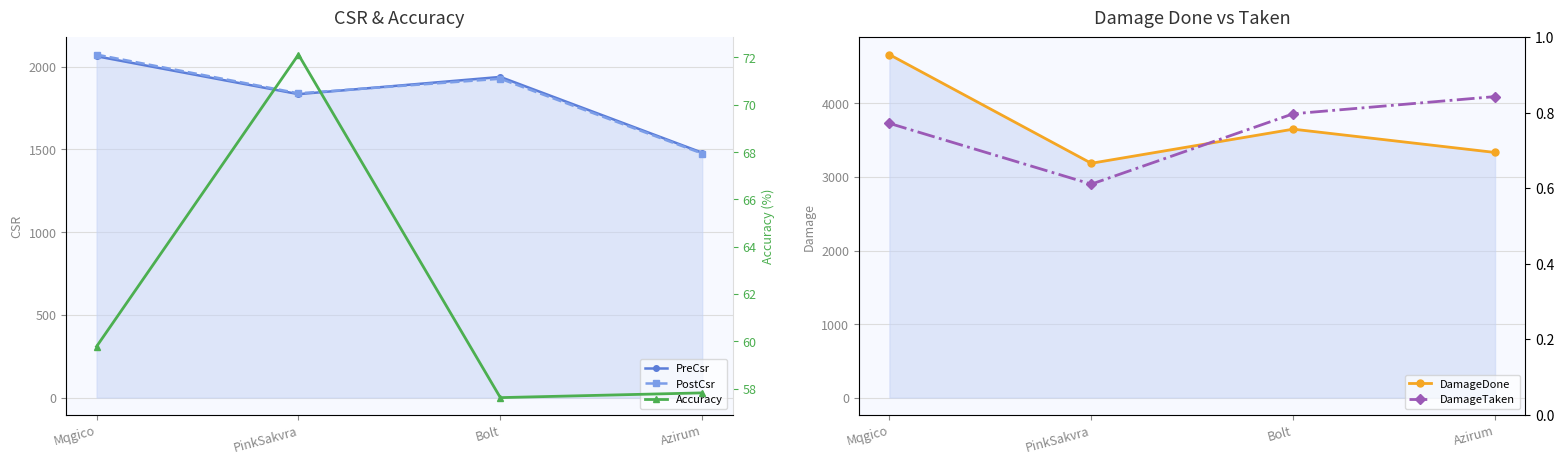

True or false: DamageTaken has more than 2 interior local peaks.

False